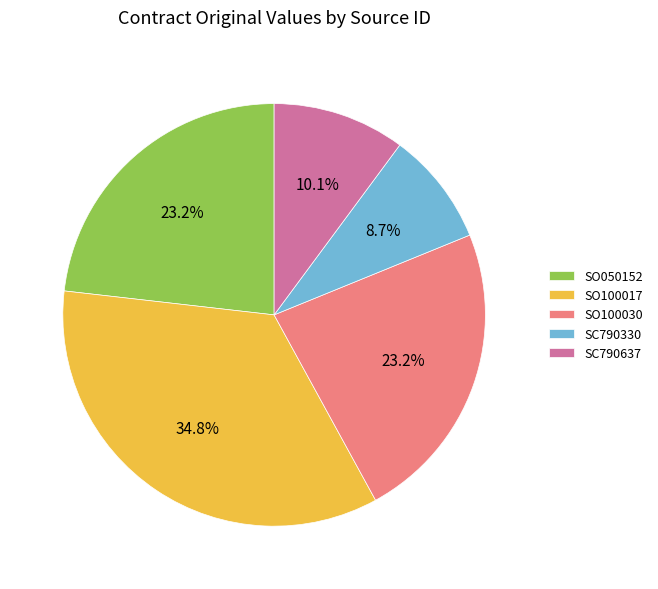

Is it true that SC790637 is 10% of the pie?

True